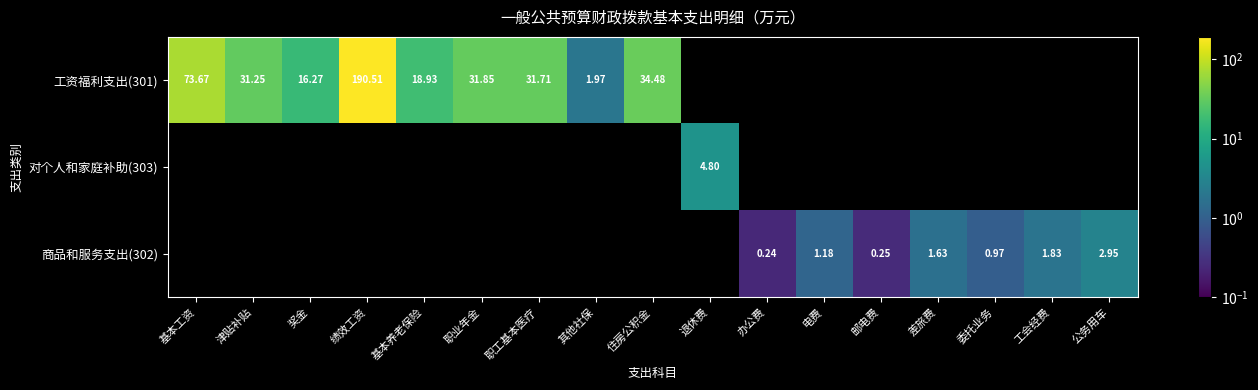

What is the highest value of the 工资福利支出(301) series?

190.5